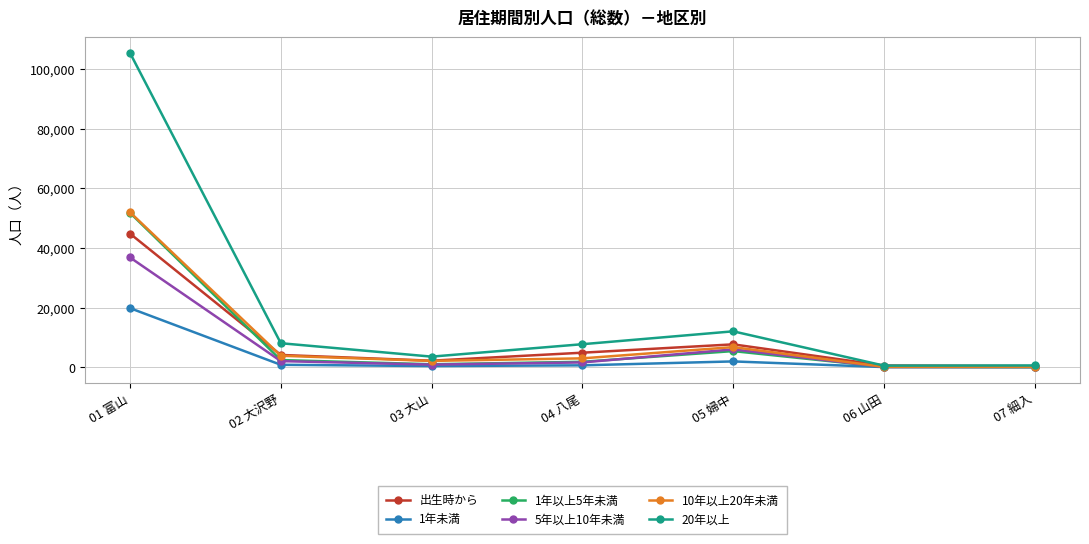

Which series has the widest spread of values?

20年以上